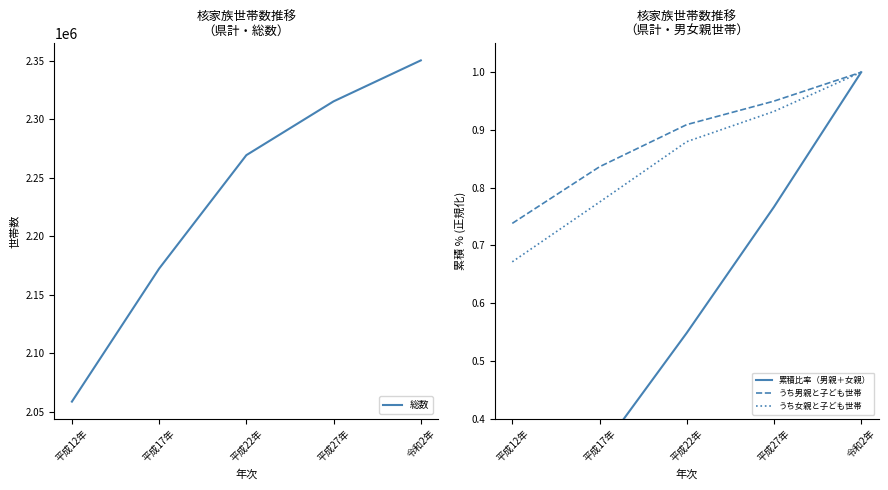

Rank the series at 平成12年 from lowest to highest value.

累積比率（男親＋女親）, うち女親と子ども世帯, うち男親と子ども世帯, 総数